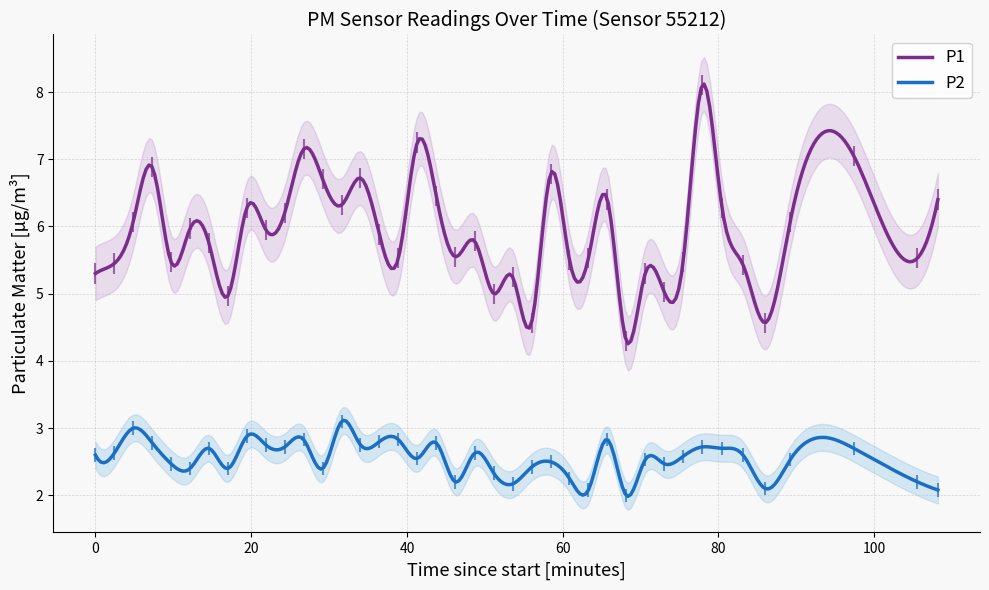

Rank the series at 27 from highest to lowest value.

P1, P2